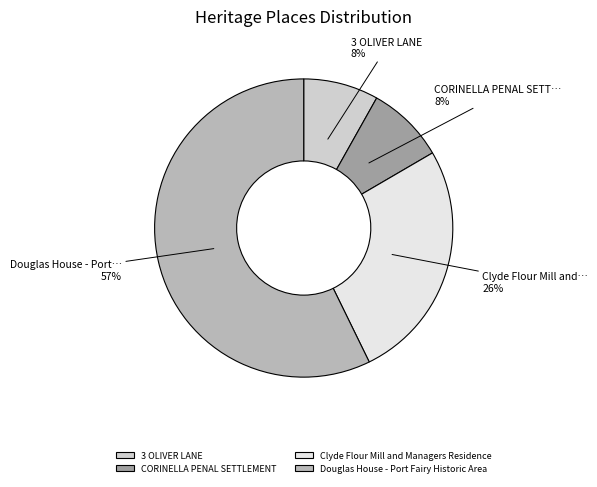

Combined, do Clyde Flour Mill and Managers Residence and 3 OLIVER LANE account for over 50%?

No